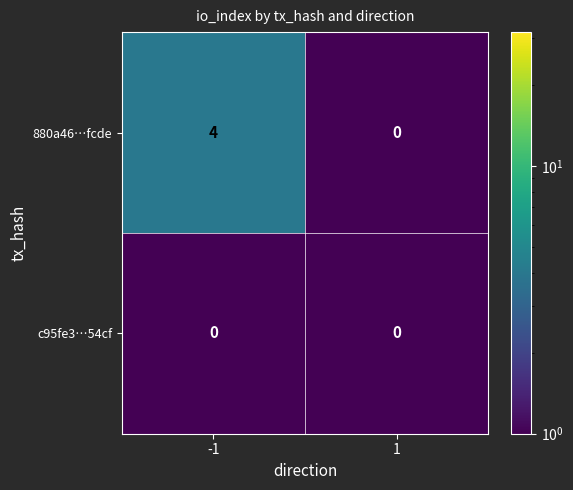

Count the number of categories in the chart.

2